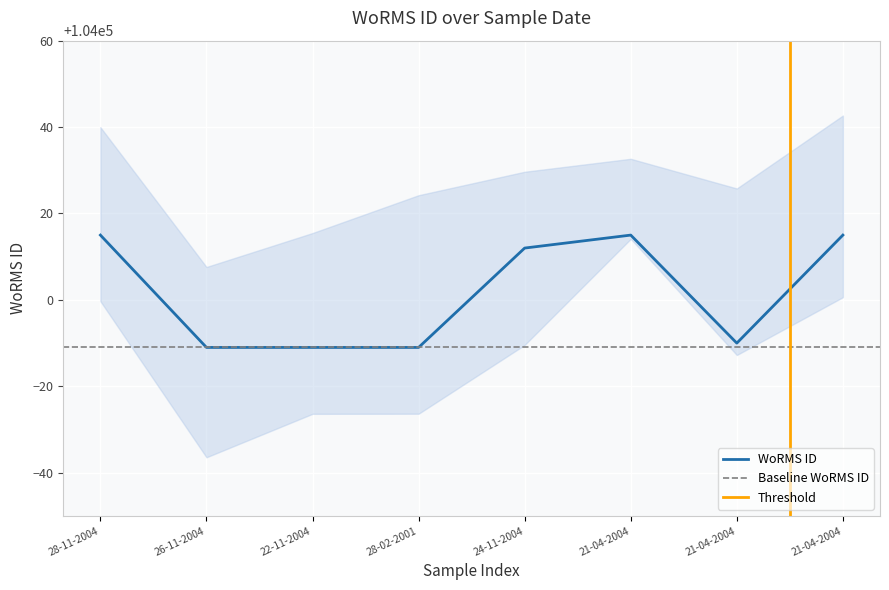

At which category does the chart reach its minimum across all series?

26-11-2004